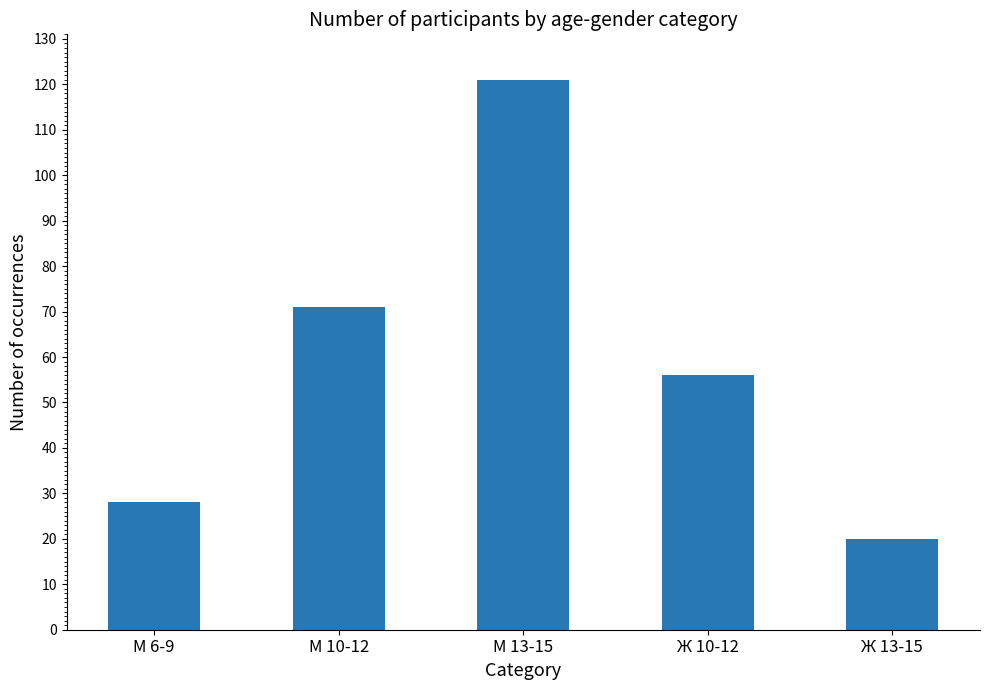

Reading left to right, what are all the values shown in this chart?

М 6-9=28	М 10-12=71	М 13-15=121	Ж 10-12=56	Ж 13-15=20